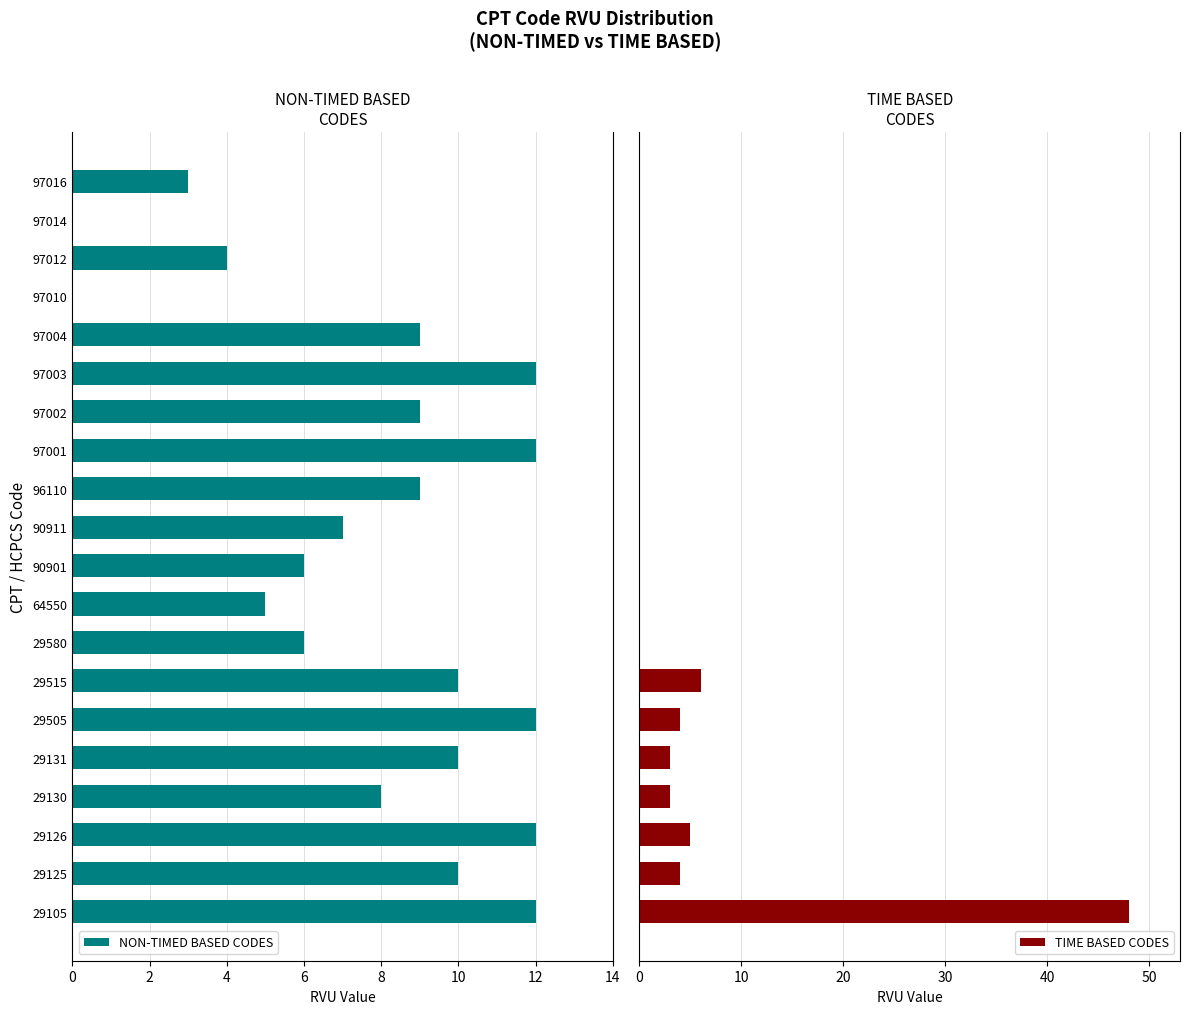

Is it true that NON-TIMED BASED CODES equals 3 at 29515?

False